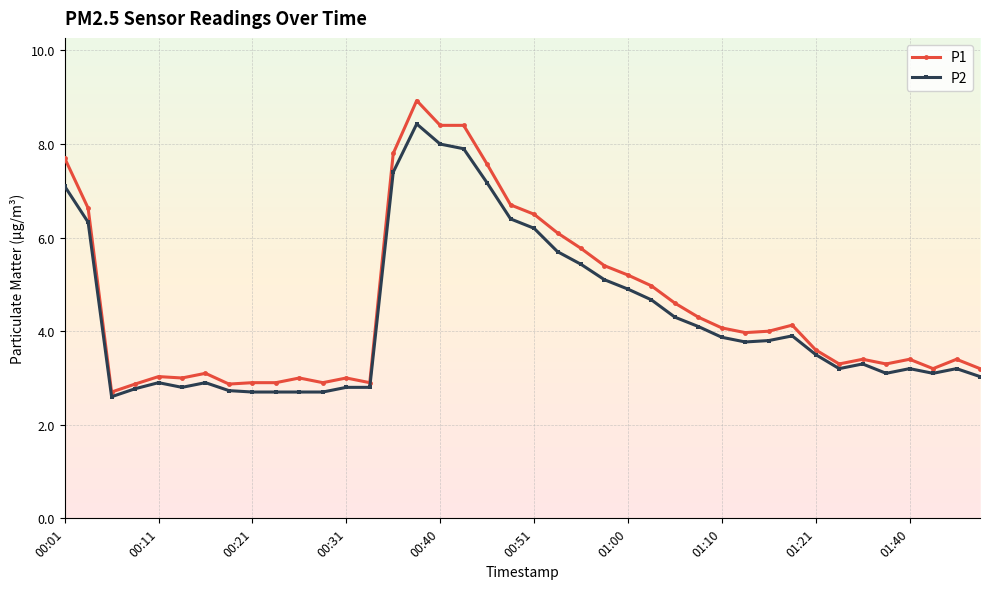

Which series has the largest range (max minus min)?

P1